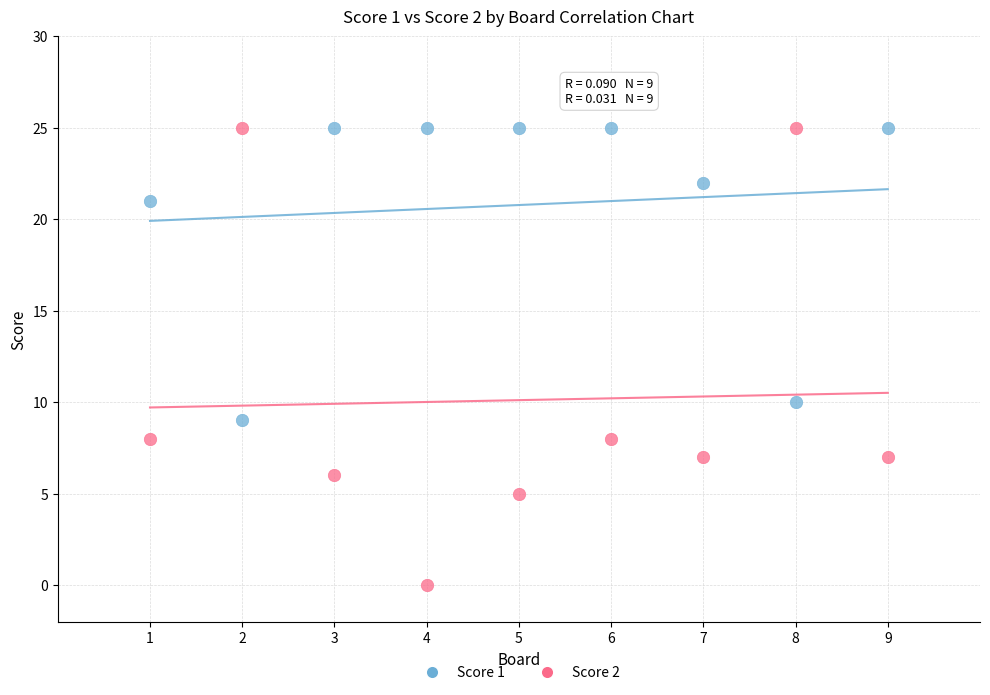

Across all data points, what is the range of X values (max minus min)?

8